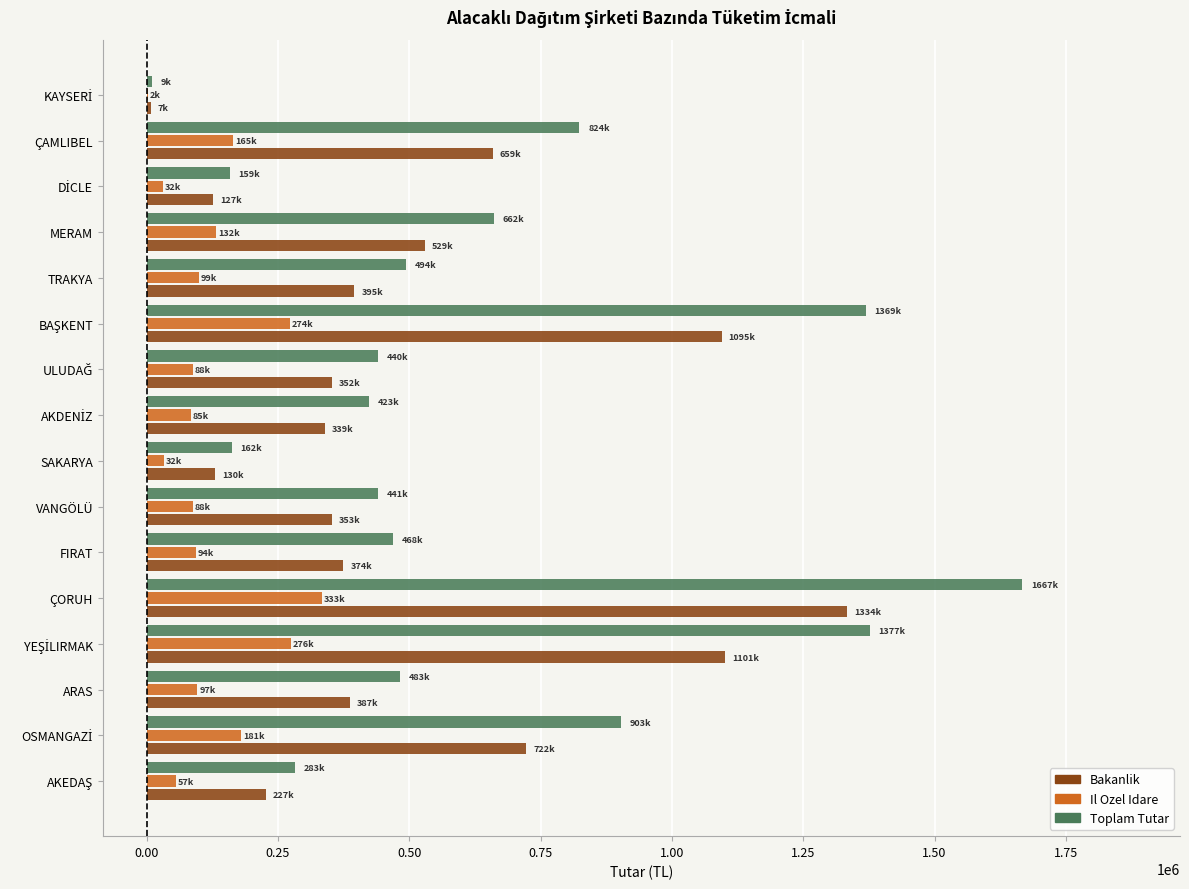

Is it true that Bakanlik equals 1158117.4 at ÇAMLIBEL?

False